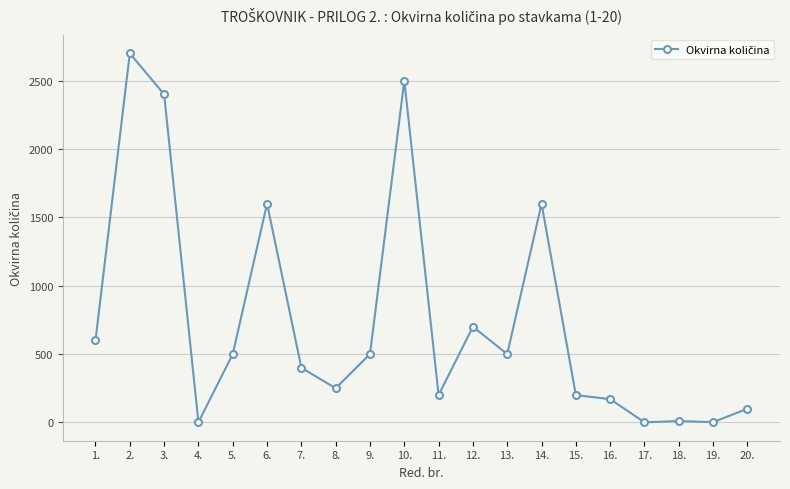

How many distinct data groups are displayed?

1